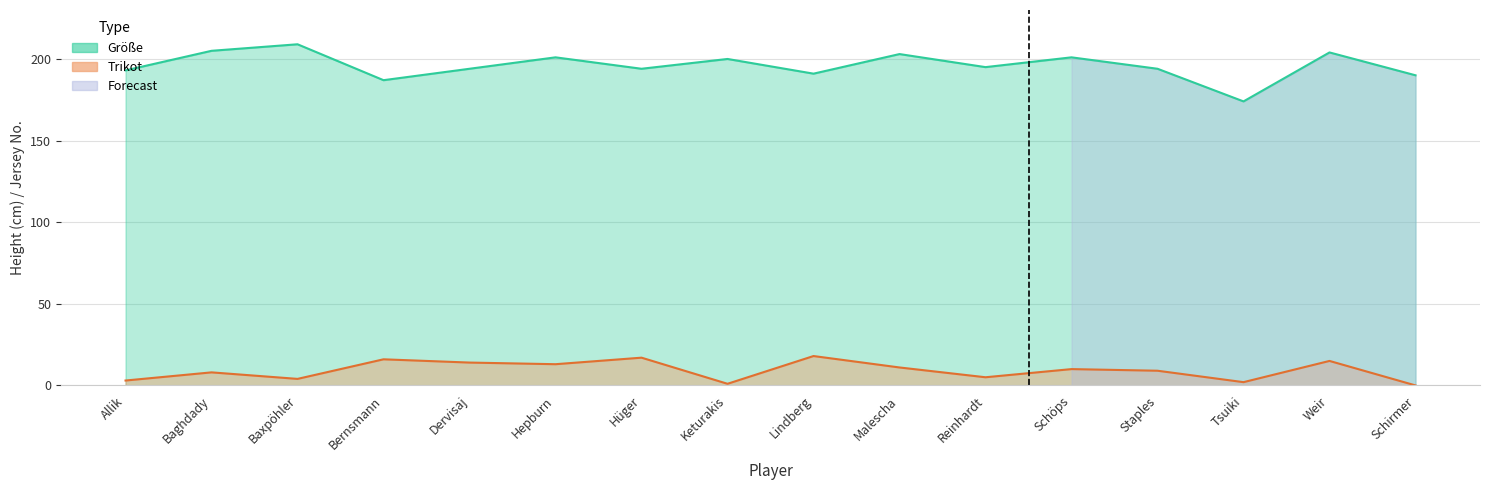

What is the sum of all Größe values?

3135